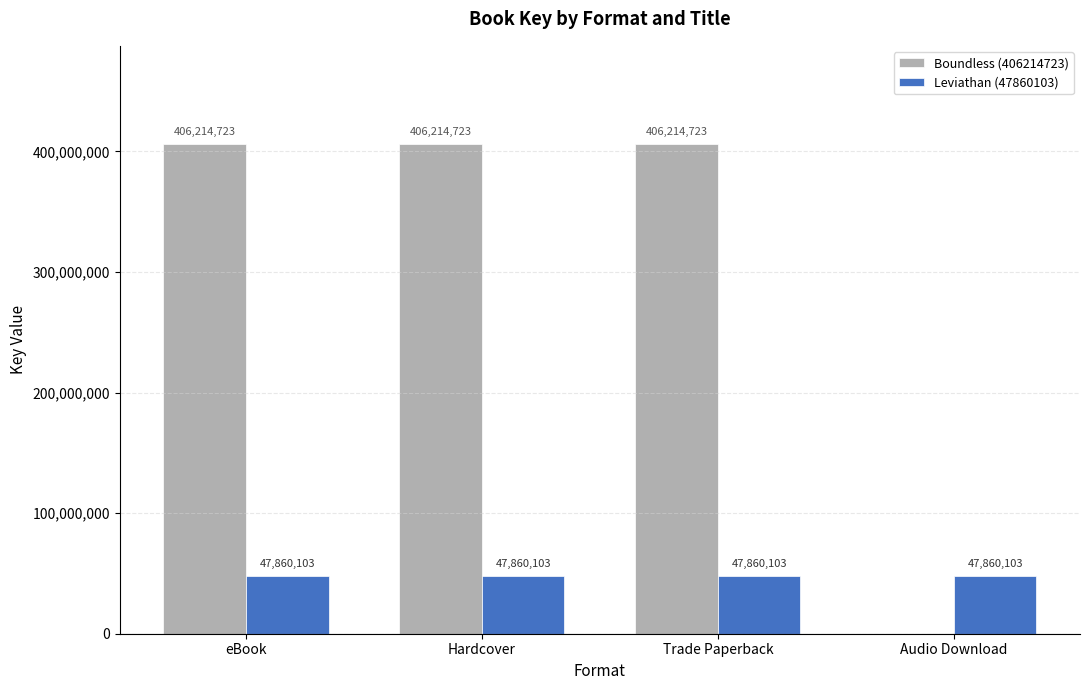

What is the greatest value displayed?

406214723